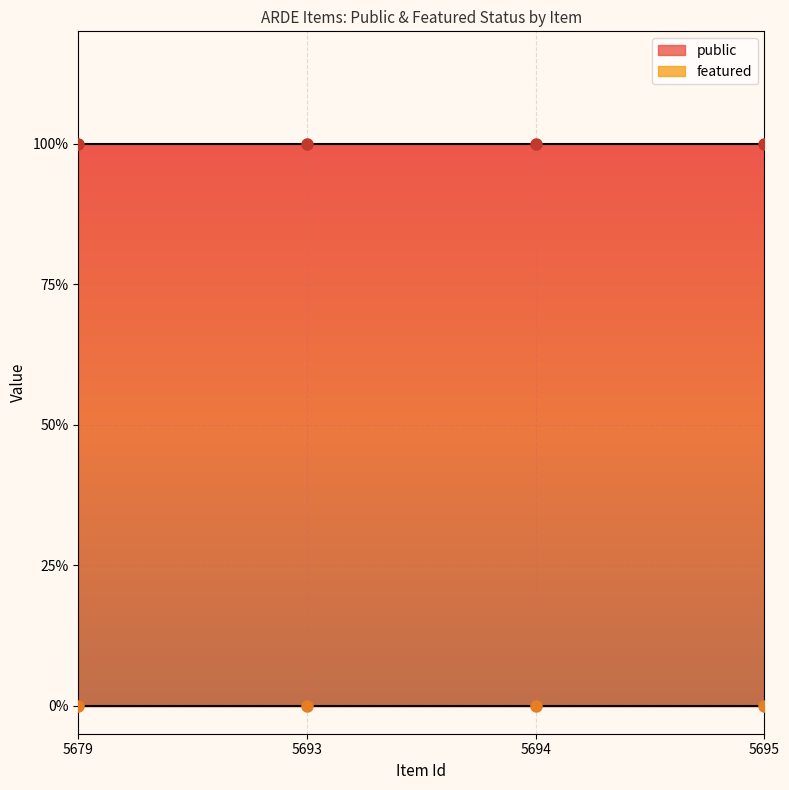

What is the total value across all series at 5679?

1